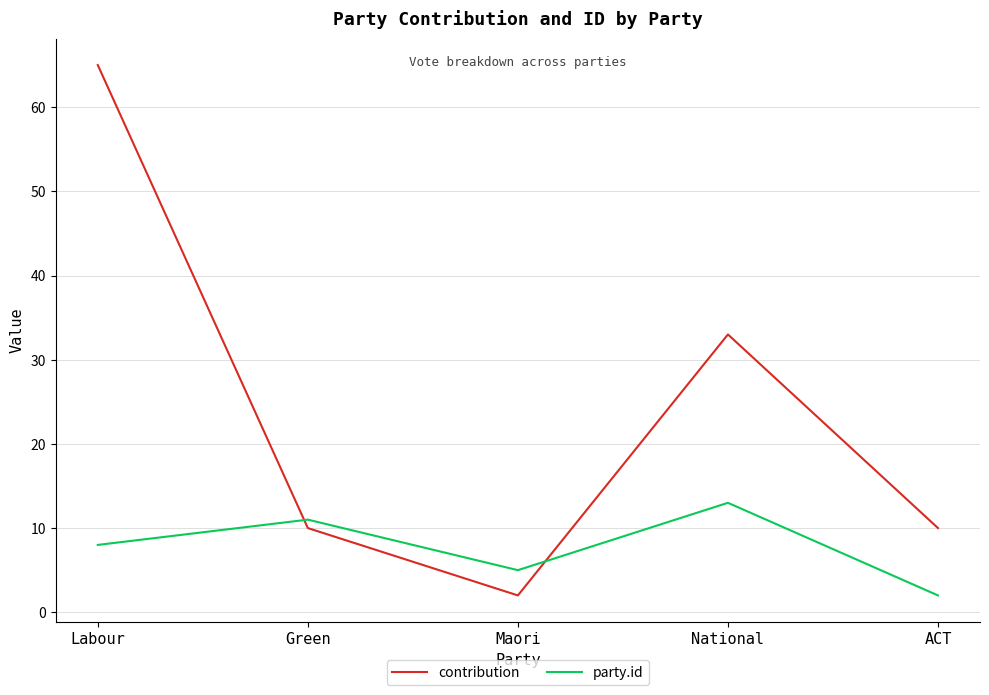

What is the minimum value for party.id?

2